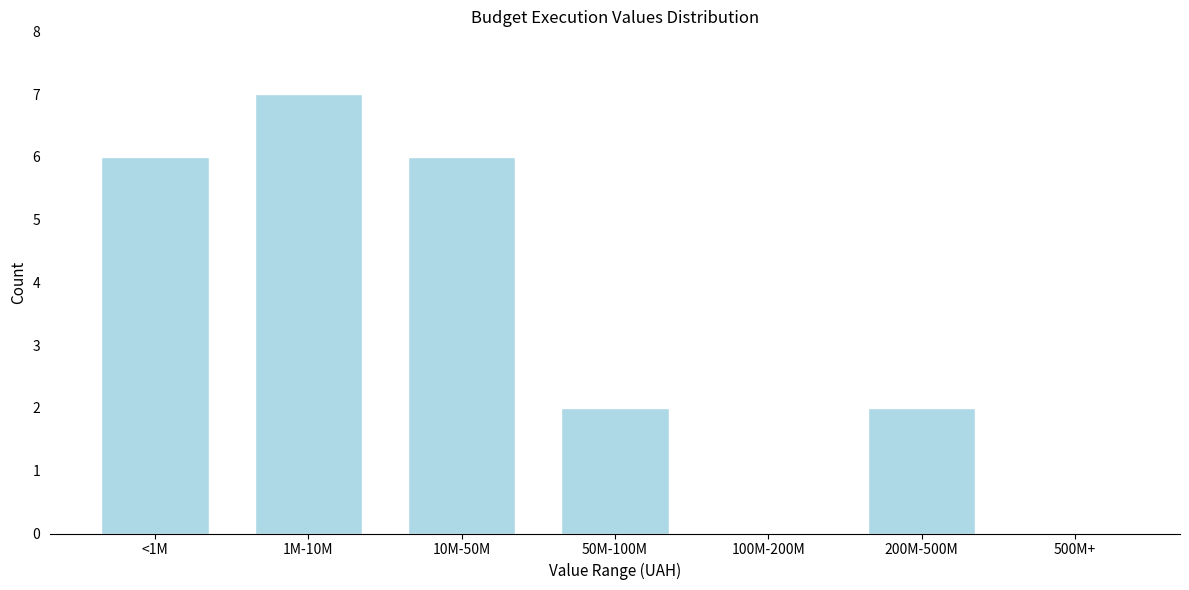

Reading left to right, transcribe all the data shown in this chart.

<1M=6	1M-10M=7	10M-50M=6	50M-100M=2	100M-200M=0	200M-500M=2	500M+=0